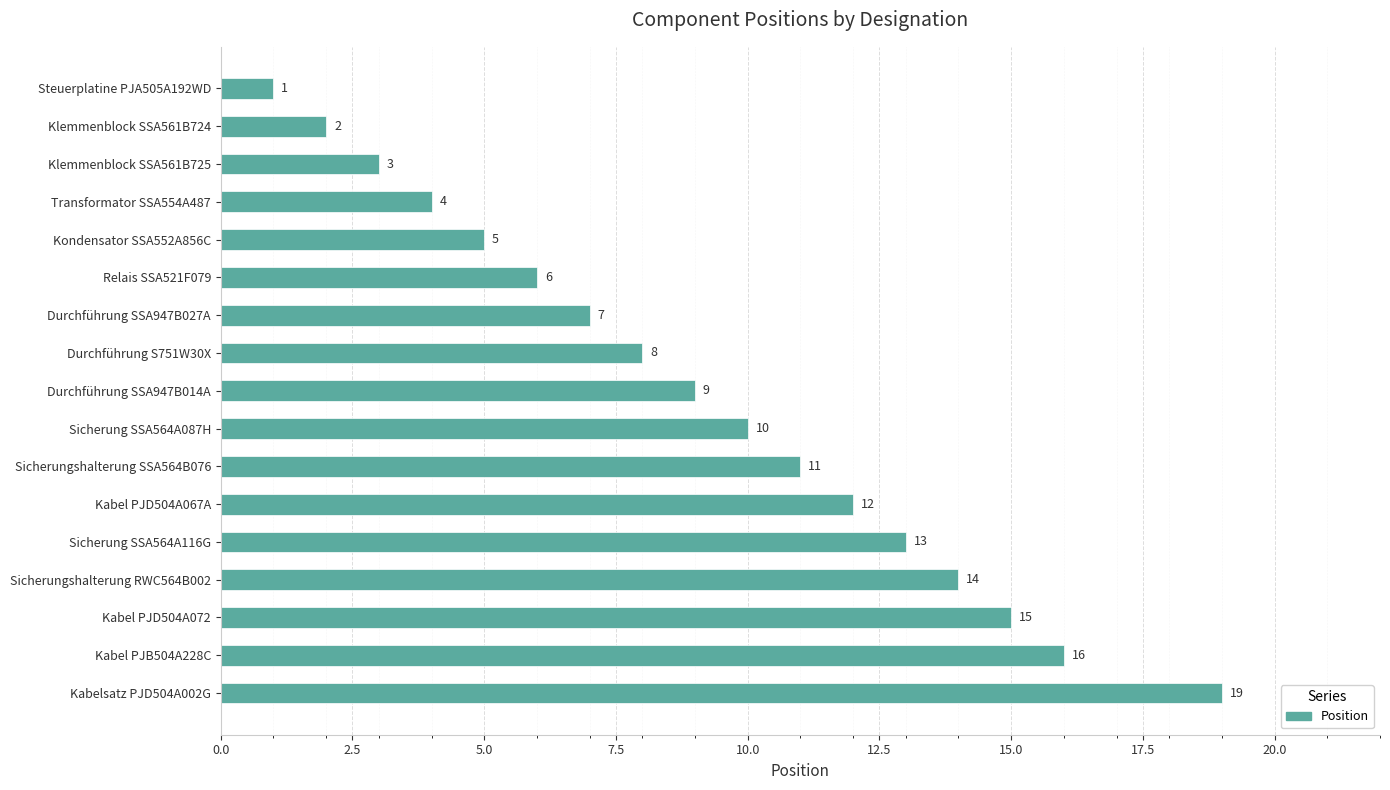

What is the value of the 10th bar from the top?

10